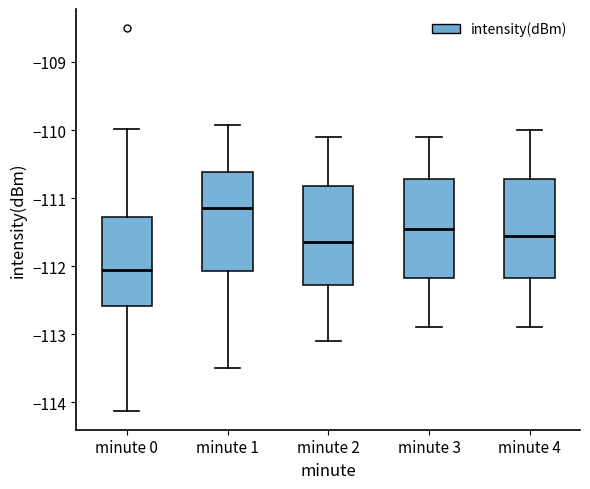

Reading left to right, read every box against the y-axis: the position of its median line, the range the box covers, and the ends of its whiskers. The values are not printed on the chart, so give them approximately, as read against the axis.

minute 0: median -112.1, box -112.6 to -111.3, whiskers -114.1 to -110.0
minute 1: median -111.1, box -112.1 to -110.6, whiskers -113.5 to -109.9
minute 2: median -111.6, box -112.3 to -110.8, whiskers -113.1 to -110.1
minute 3: median -111.4, box -112.2 to -110.7, whiskers -112.9 to -110.1
minute 4: median -111.5, box -112.2 to -110.7, whiskers -112.9 to -110.0